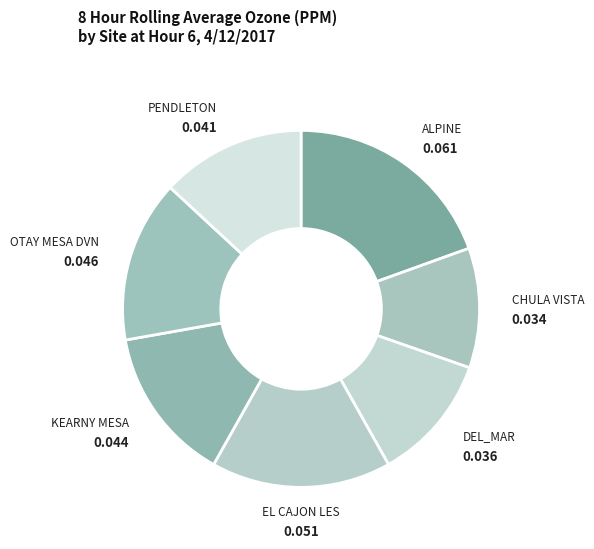

Combined, do EL CAJON LES and KEARNY MESA account for over 50%?

No